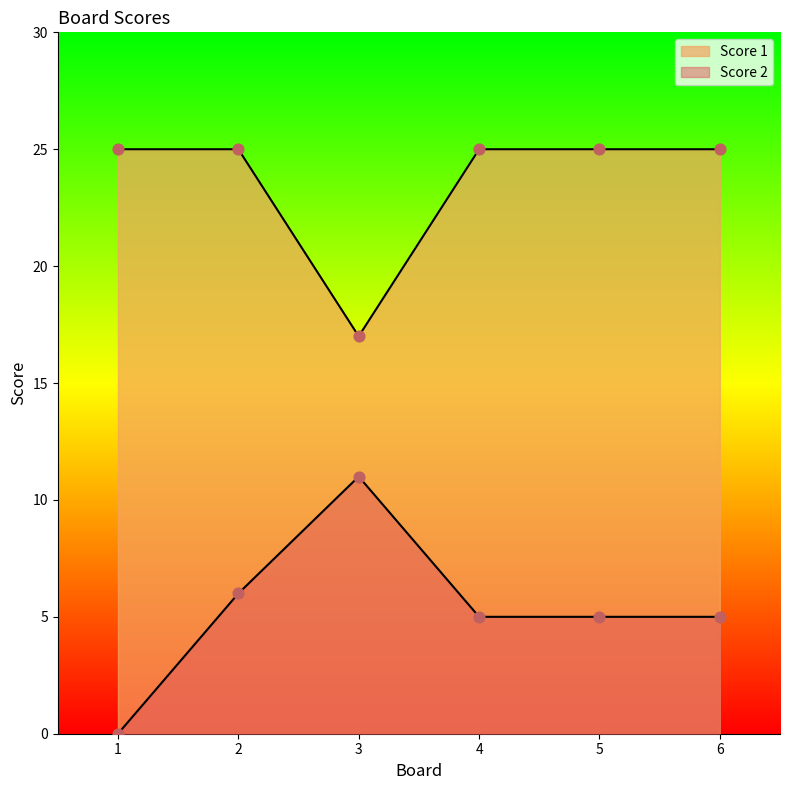

Is the value of Score 2 at 1 greater than the value of Score 1 at 2?

No